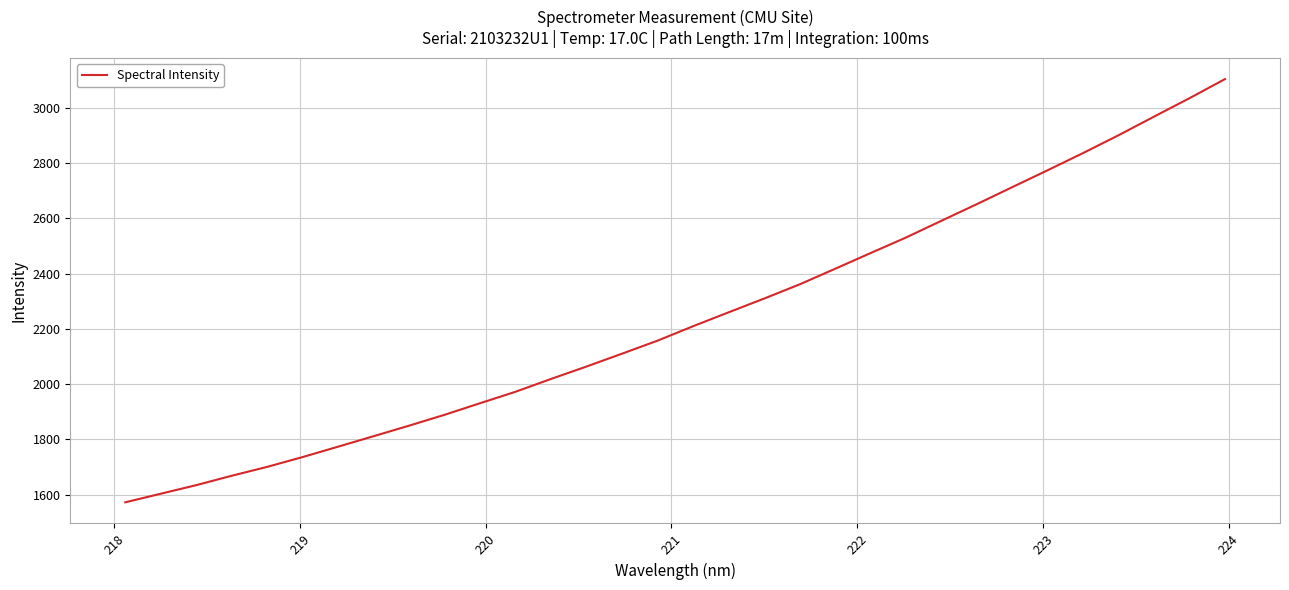

What is the difference between the maximum and minimum values?

1531.3